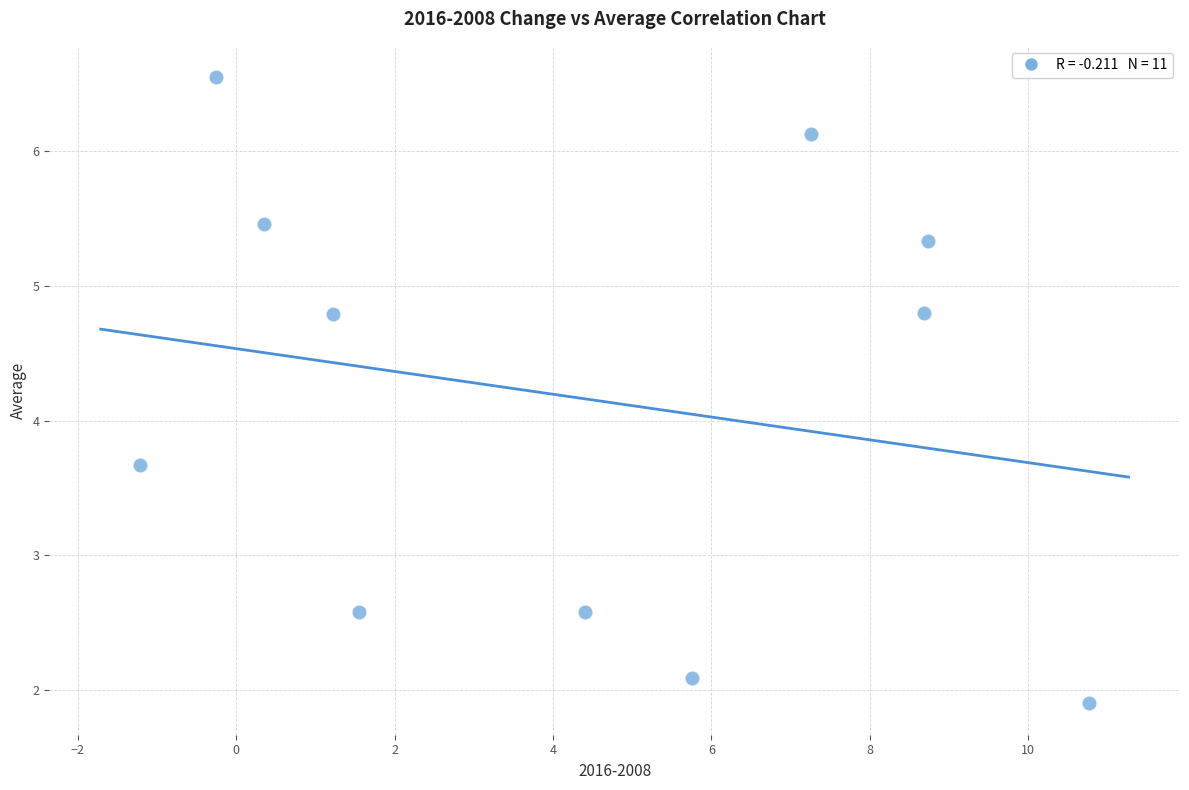

What Y value in the scatter plot is closest to 4?

3.7